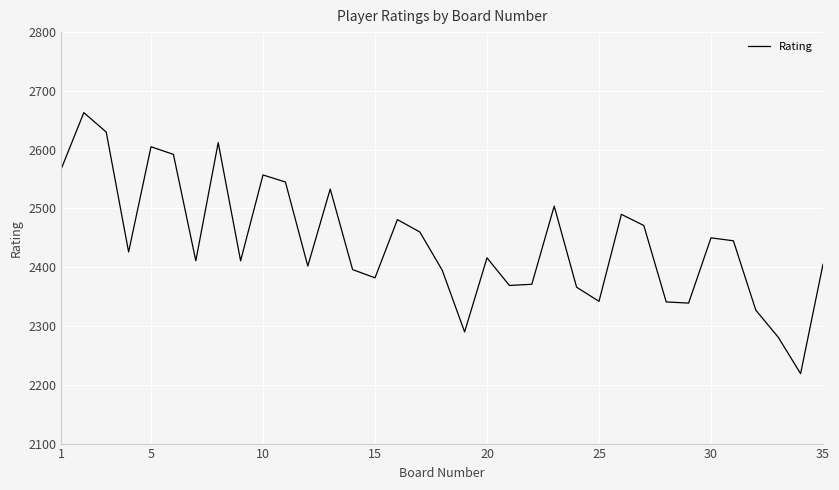

What is the difference between the maximum and minimum values?

444